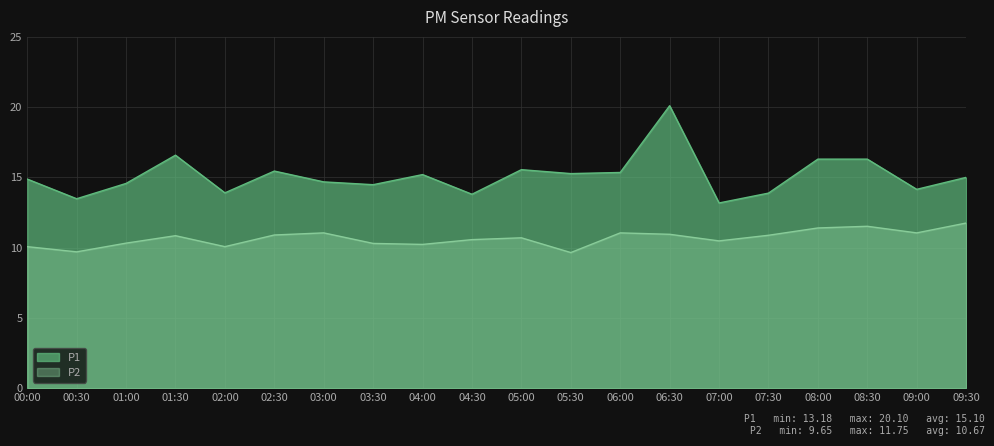

Is the value of P1 at 04:30 greater than the value of P2 at 04:00?

Yes